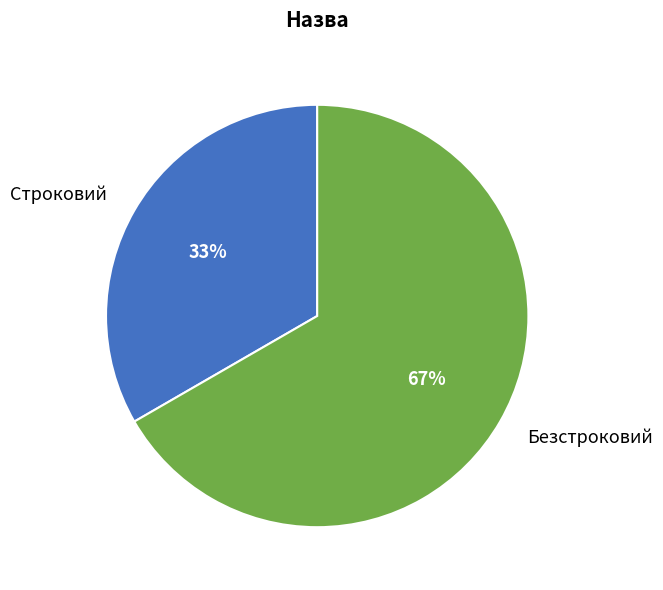

To the nearest percent, what portion does Строковий represent?

33%